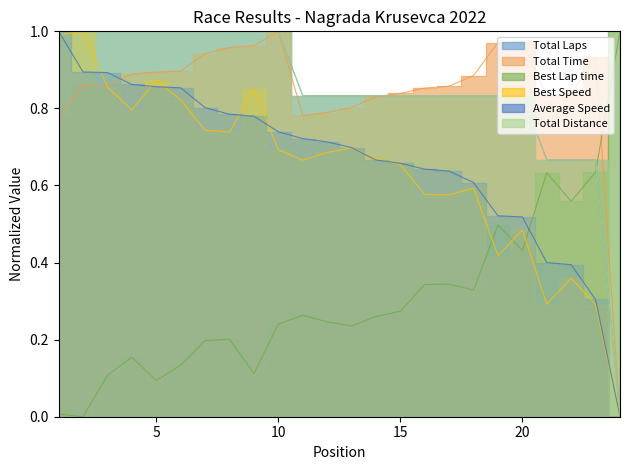

The Average Speed series shows 0.3 at 16. True or false?

False